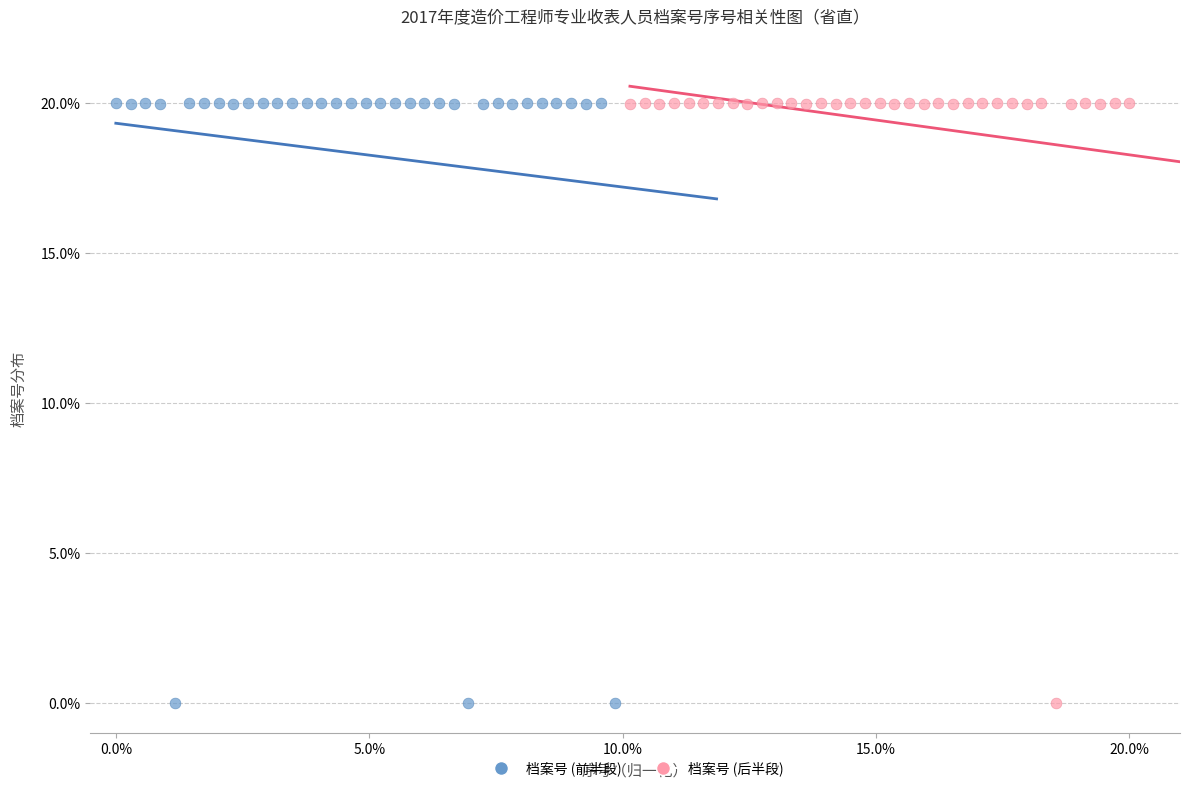

What are all the series names shown in the legend?

档案号 (前半段), 档案号 (后半段)